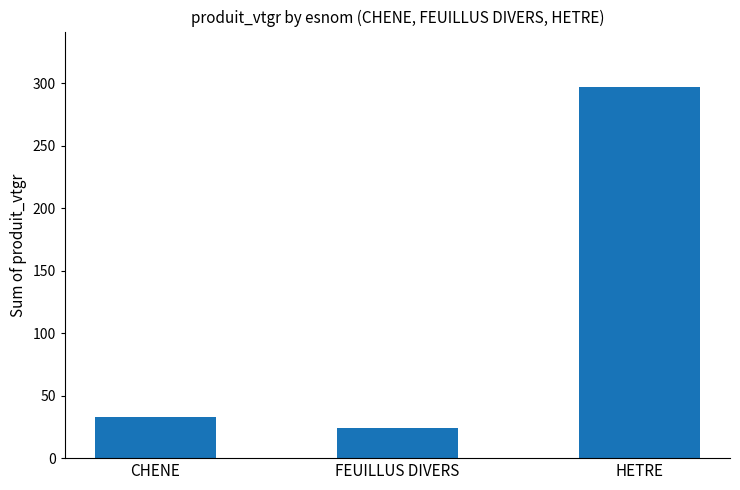

Reading right to left, list all the values displayed in this chart.

296.9	23.8	32.6